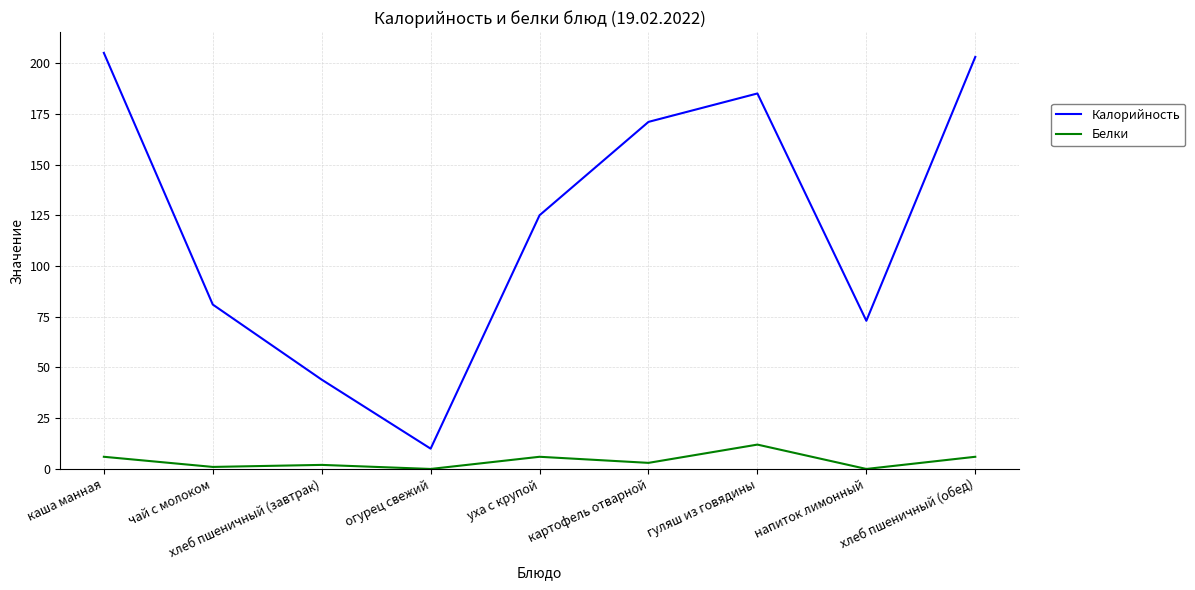

True or false: Белки and Калорийность cross at least once.

False